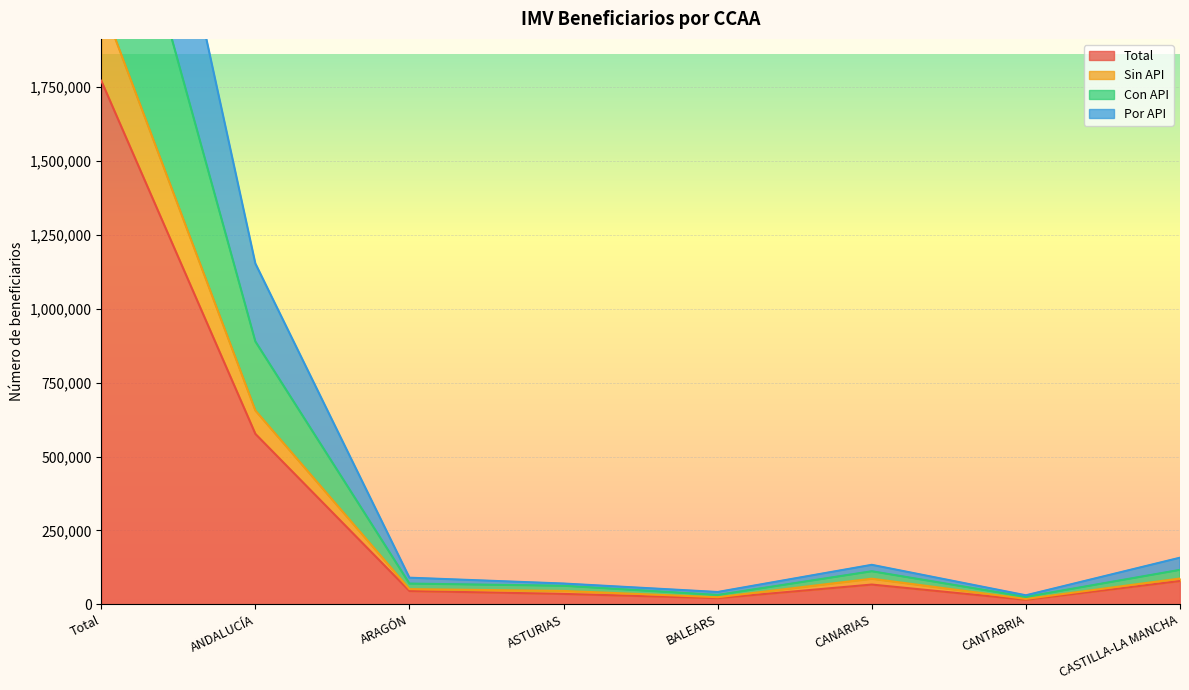

Reading right to left, list all the values displayed in this chart.

Total: 78831	15225	66775	20830	35134	45009	576622	1771480
Sin API: 87249	18212	86544	23973	45213	51387	655656	2039551
Con API: 116545	25037	111765	31559	62672	70081	889420	2778243
Por API: 157662	30450	133550	41660	70268	90018	1153244	3542960